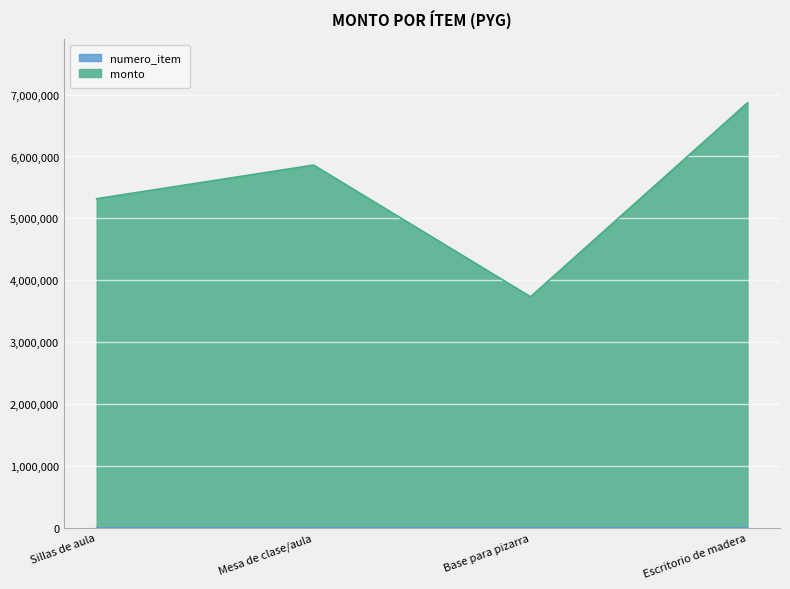

What are all the series names shown in the legend?

numero_item, monto